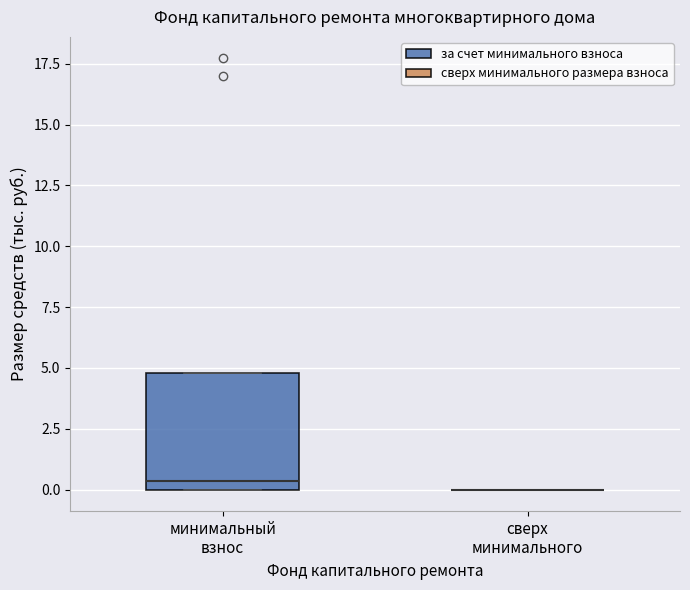

Where is the lower edge of the box for минимальный взнос on the y-axis? The values are not printed on the chart, so give them approximately, as read against the axis.

0.0